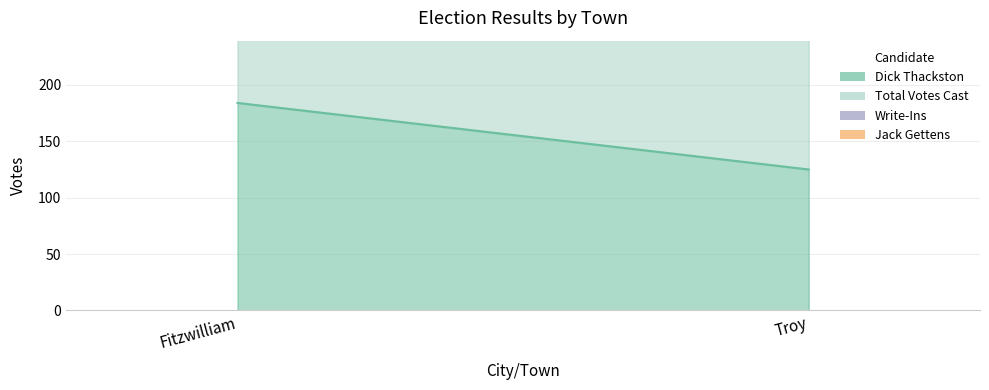

Rank the series by their maximum value, from lowest to highest.

Jack Gettens, Write-Ins, Dick Thackston, Total Votes Cast